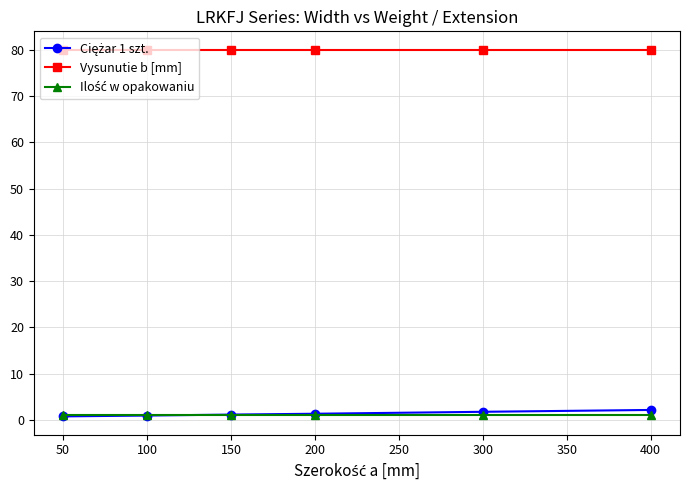

The Vysunutie b [mm] series shows 105.4 at 400. True or false?

False